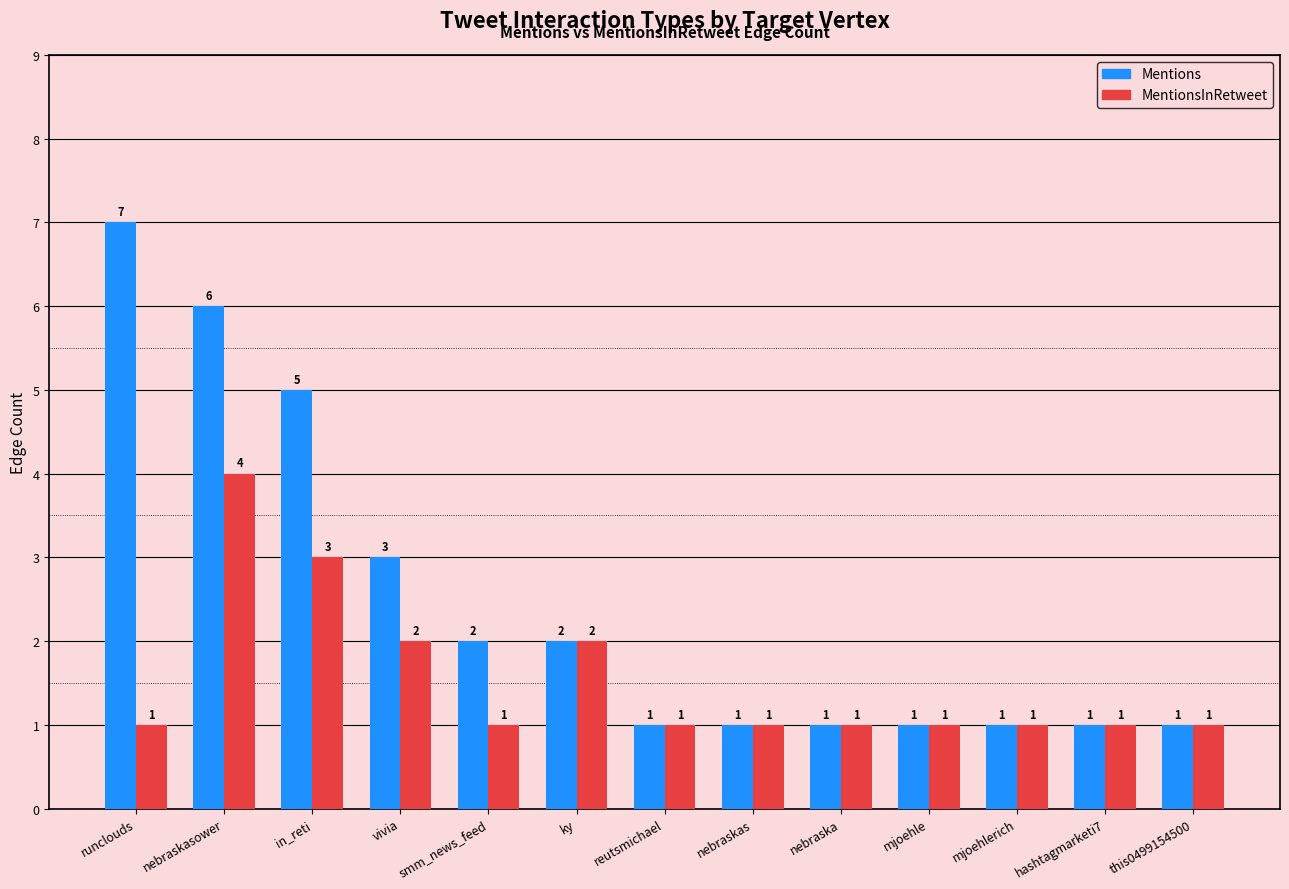

Is the value of MentionsInRetweet at nebraska greater than the value of Mentions at runclouds?

No